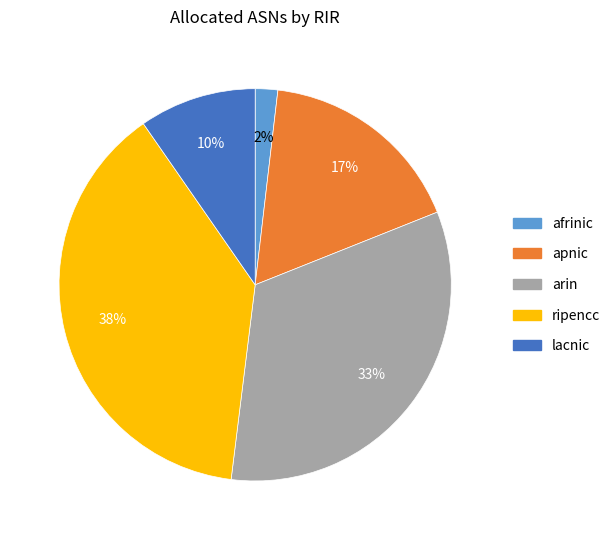

What percentage is the ripencc slice, to the nearest percent?

38%